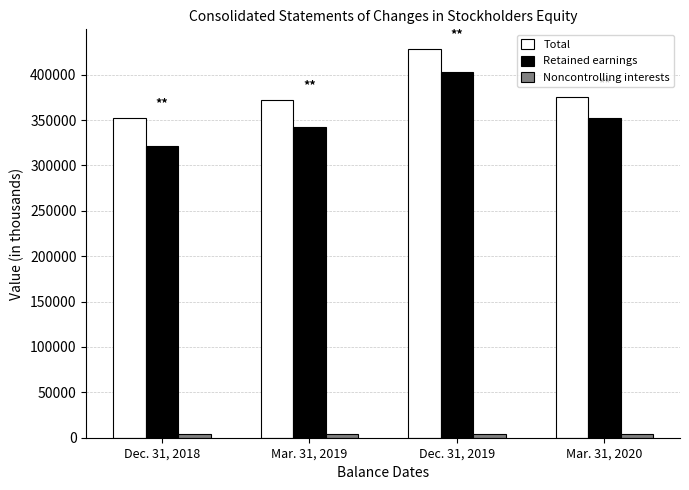

What is the difference between the Retained earnings values at Mar. 31, 2019 and Dec. 31, 2018?

21661